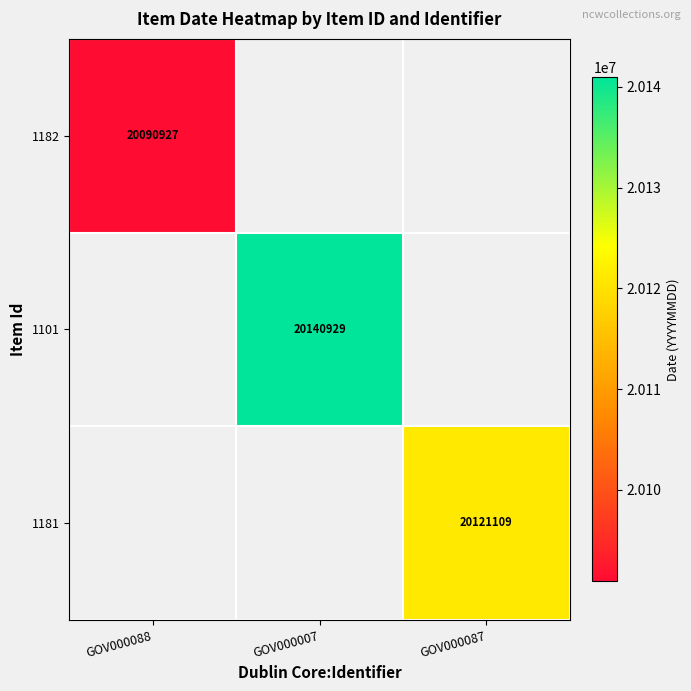

At which label does 1182 reach its peak?

GOV000088